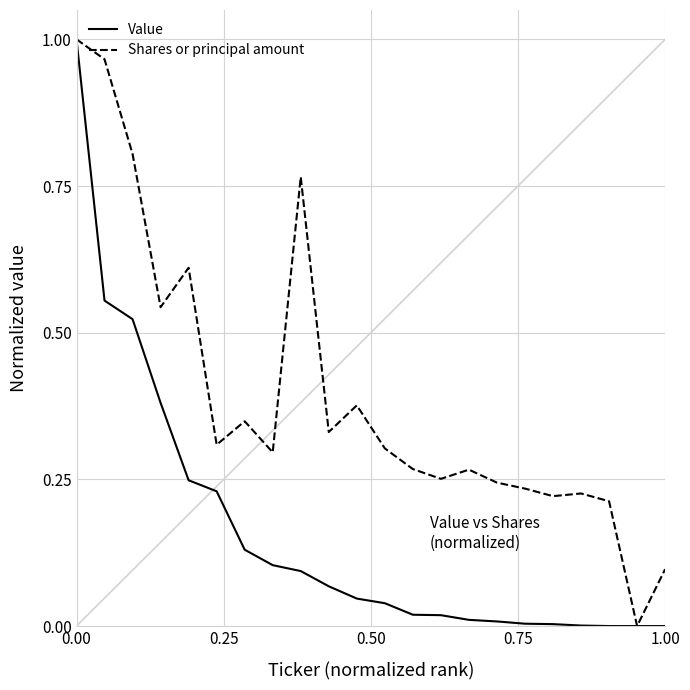

Which series has the largest total across all categories?

Shares or principal amount